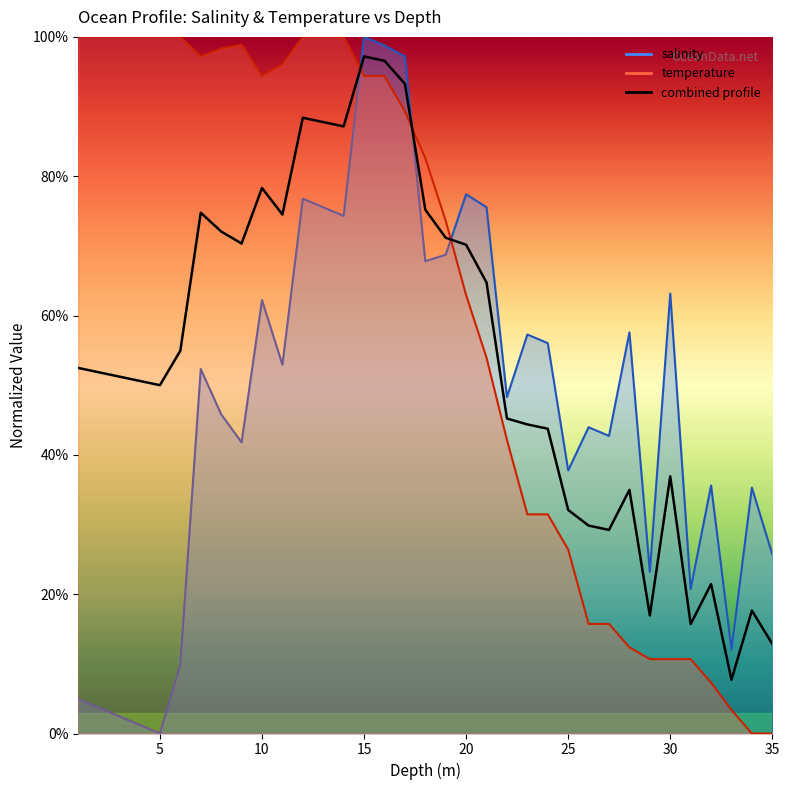

What is the difference between the second highest and second lowest values in the temperature series?

100.0